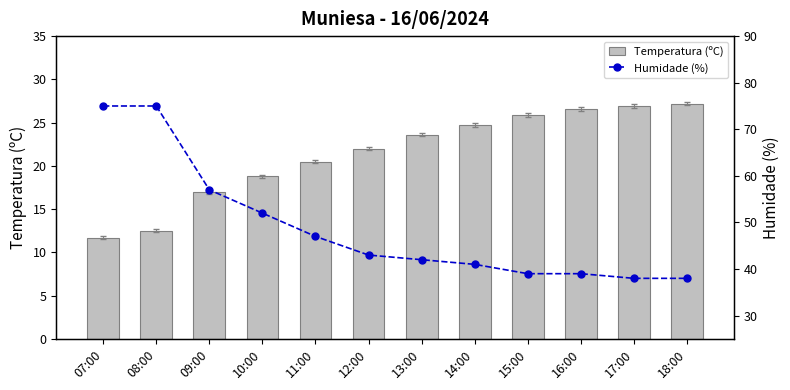

At which label does Humidade (%) first exceed 43?

07:00